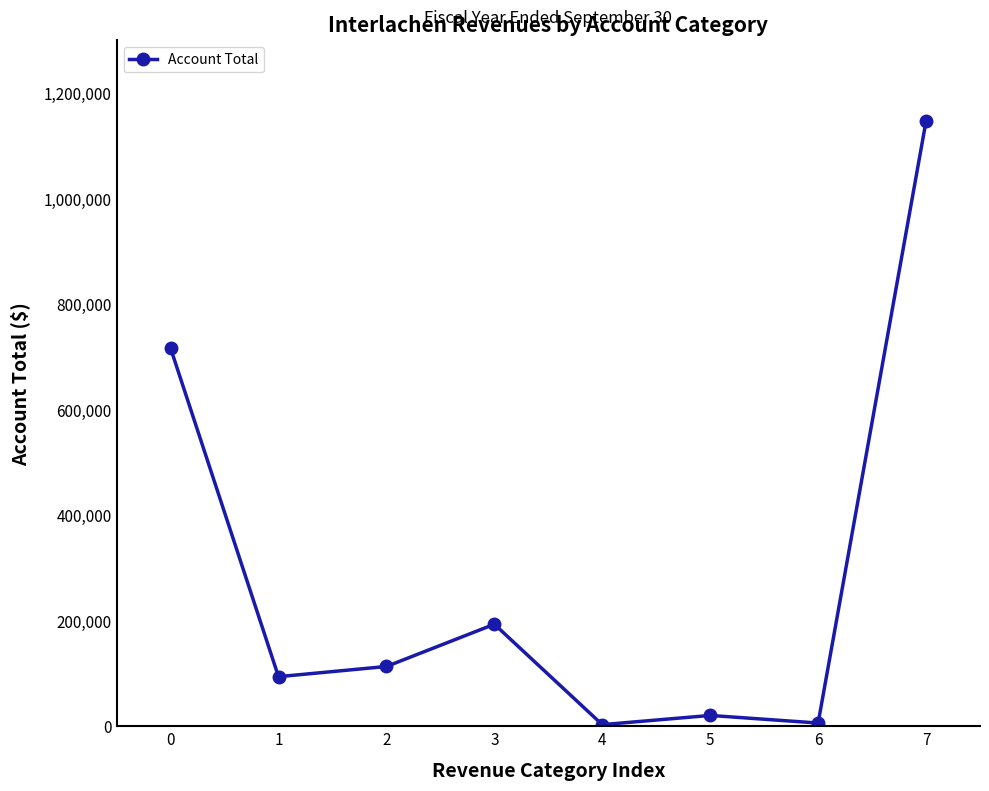

True or false: the data shows 6100 at 6.

True